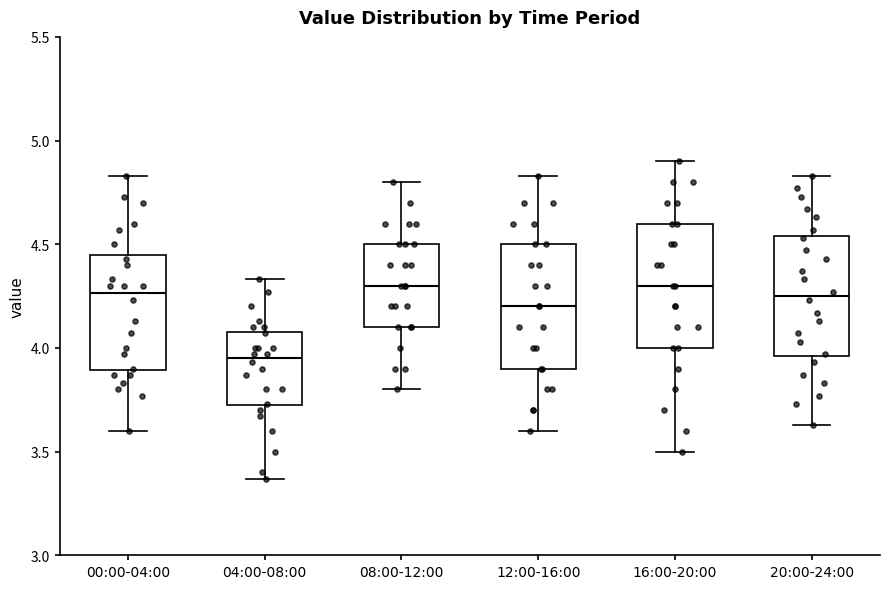

Reading left to right, read every box against the y-axis: the position of its median line, the range the box covers, and the ends of its whiskers. The values are not printed on the chart, so give them approximately, as read against the axis.

00:00-04:00: median 4.25, box 3.90 to 4.45, whiskers 3.60 to 4.85
04:00-08:00: median 3.95, box 3.70 to 4.10, whiskers 3.35 to 4.35
08:00-12:00: median 4.30, box 4.10 to 4.50, whiskers 3.80 to 4.80
12:00-16:00: median 4.20, box 3.90 to 4.50, whiskers 3.60 to 4.85
16:00-20:00: median 4.30, box 4.00 to 4.60, whiskers 3.50 to 4.90
20:00-24:00: median 4.25, box 3.95 to 4.55, whiskers 3.65 to 4.85